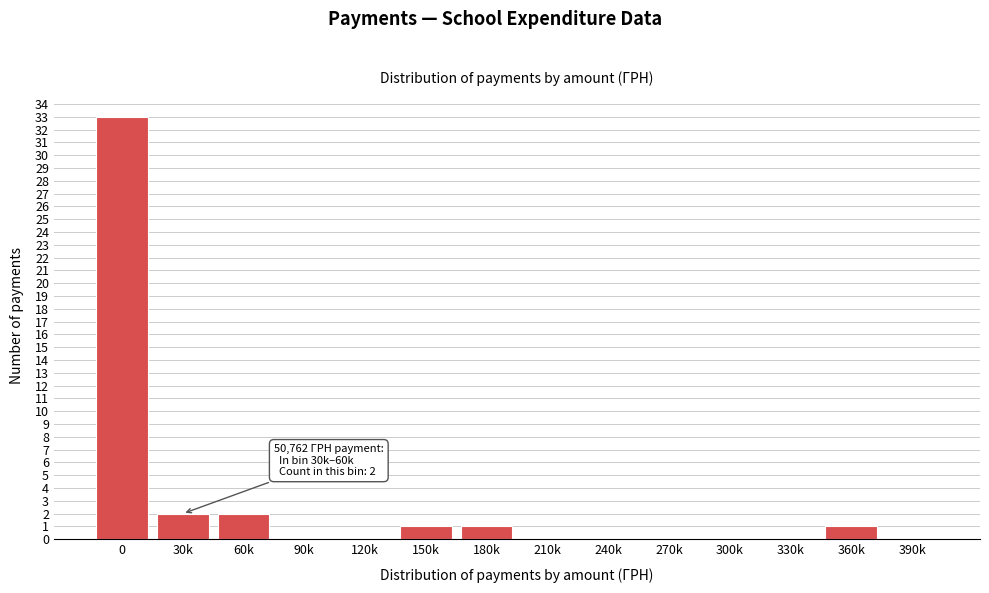

Reading right to left, list all the values displayed in this chart.

390k=0	360k=1	330k=0	300k=0	270k=0	240k=0	210k=0	180k=1	150k=1	120k=0	90k=0	60k=2	30k=2	0=33